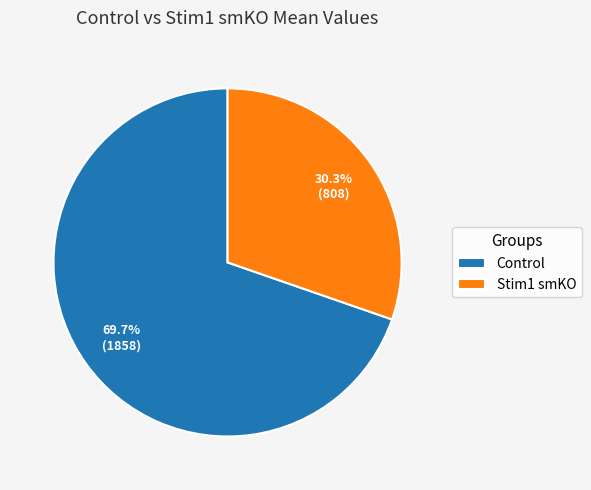

The Control slice represents 60% of the pie. True or false?

False